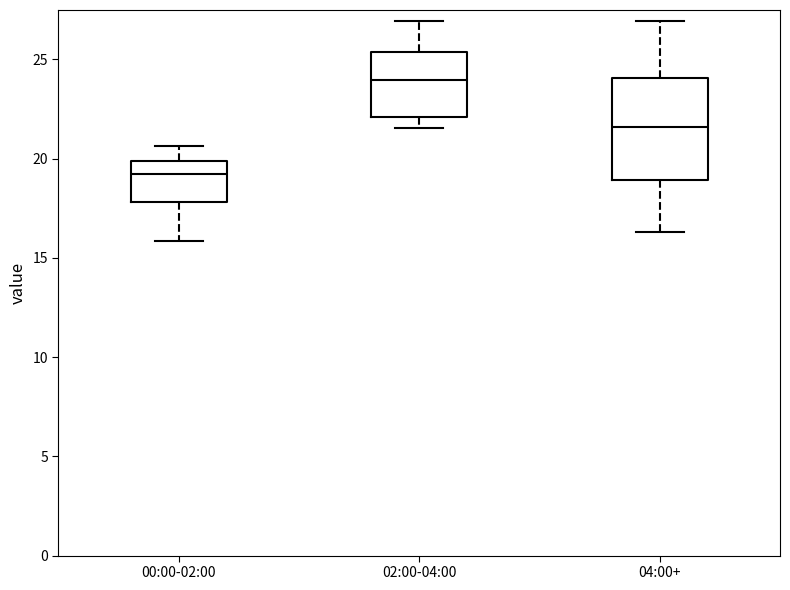

Where is the upper edge of the box for 02:00-04:00 on the y-axis? The values are not printed on the chart, so give them approximately, as read against the axis.

25.5